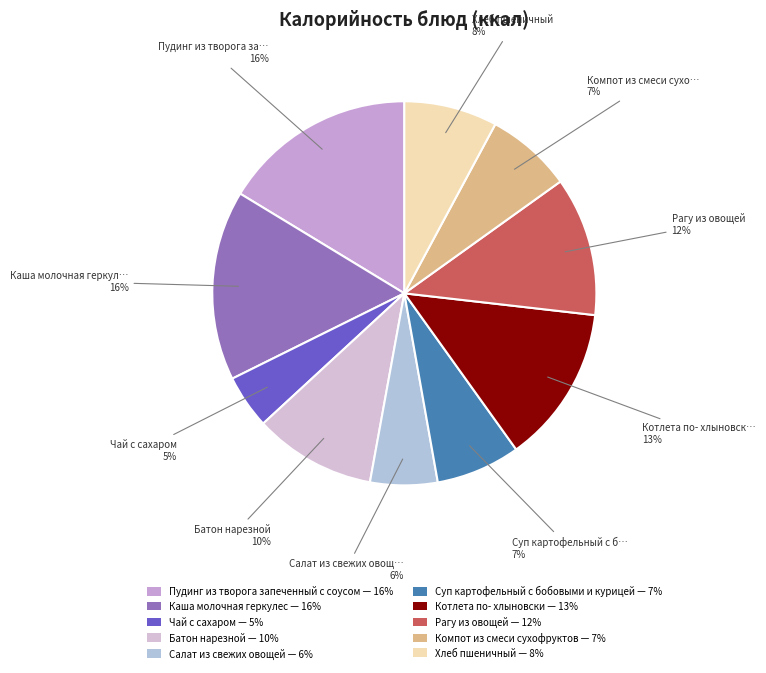

Does Суп картофельный с бобовыми и курицей represent more than half of the total?

No